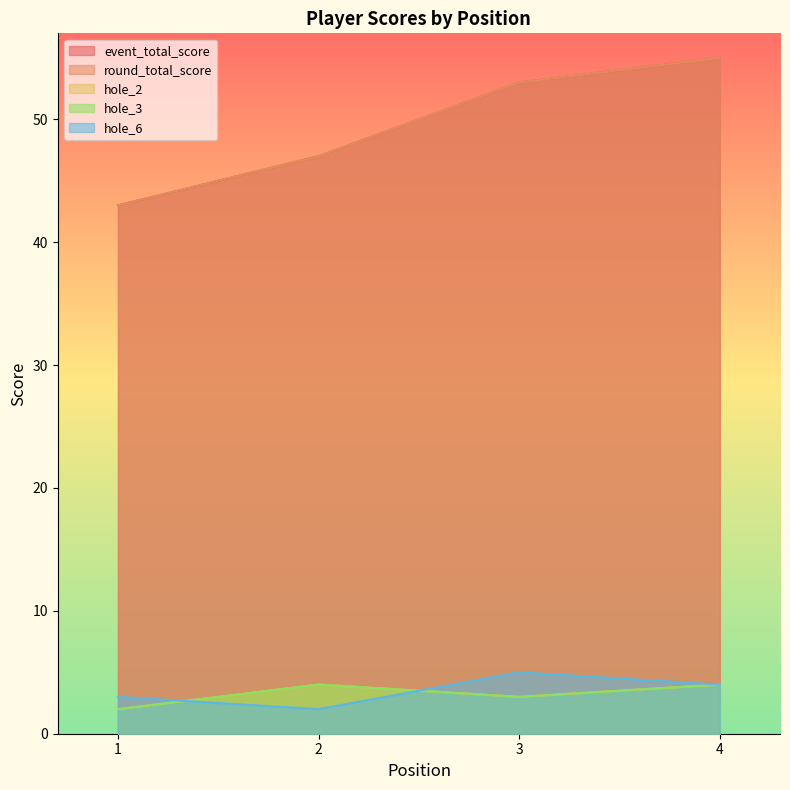

How many times do hole_6 and hole_2 cross each other?

2